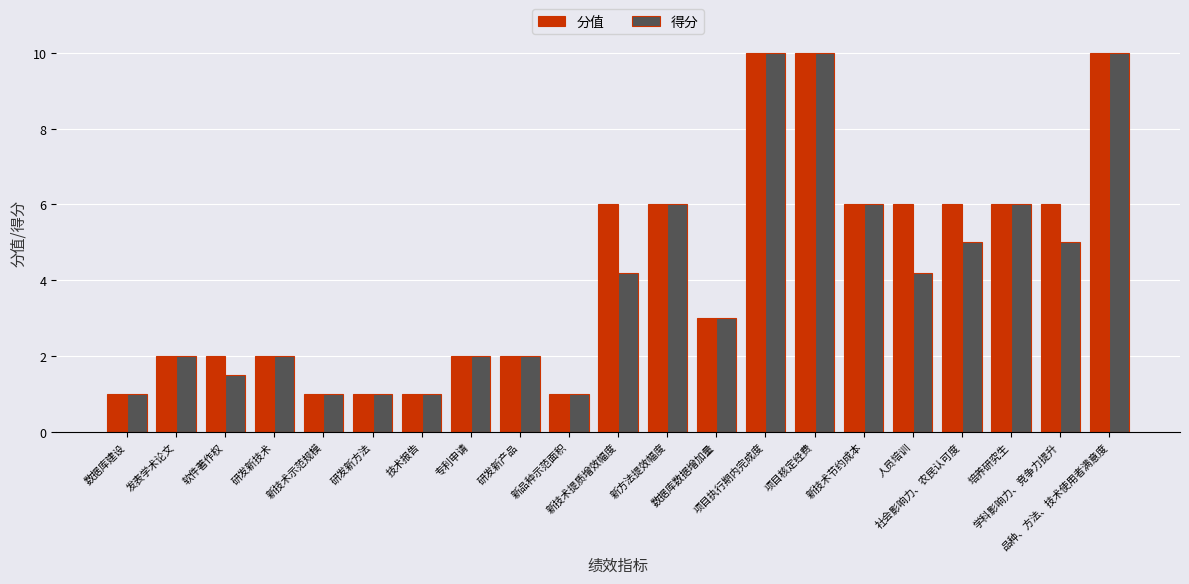

What is the label of the 21st bar from the right?

数据库建设